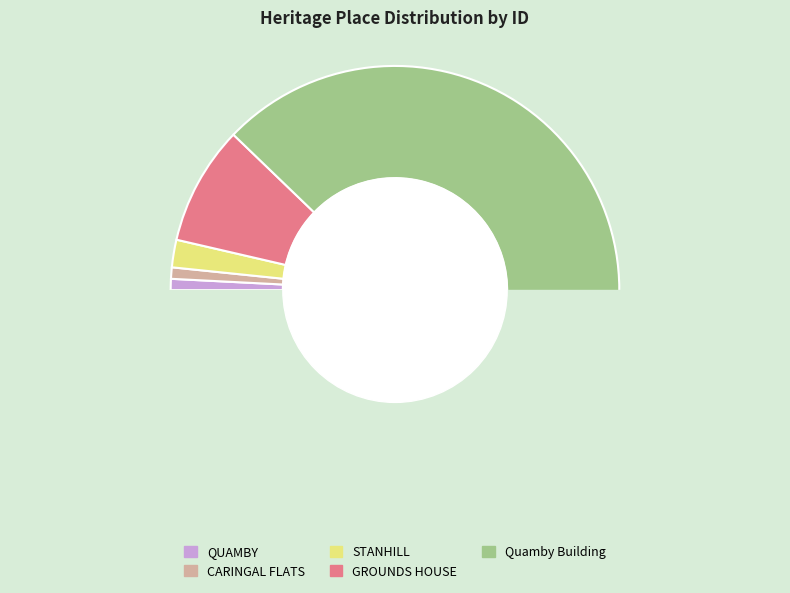

Does Quamby Building represent more than half of the total?

Yes